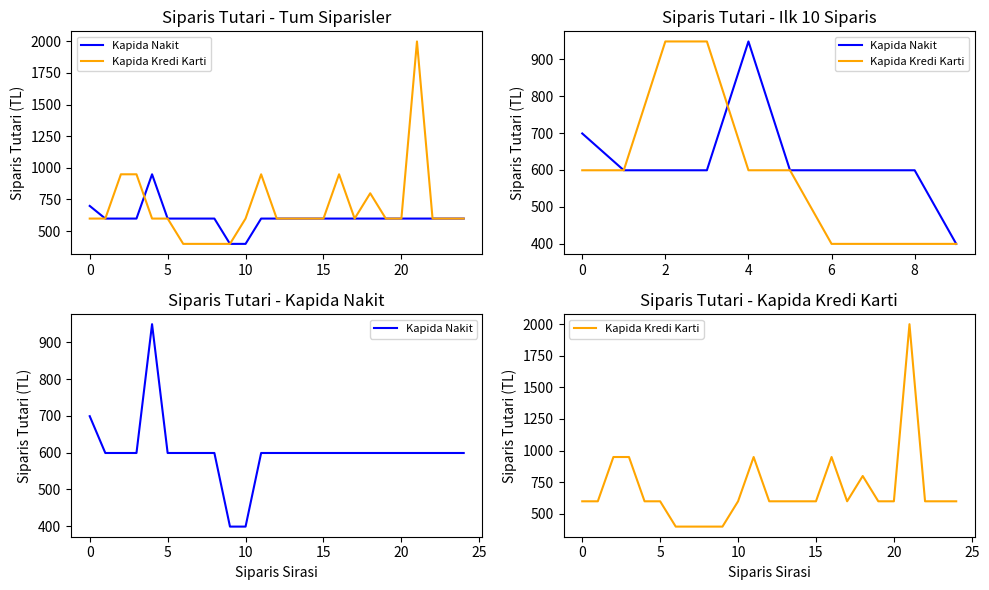

At which category does Kapida Kredi Karti reach its first local peak?

11